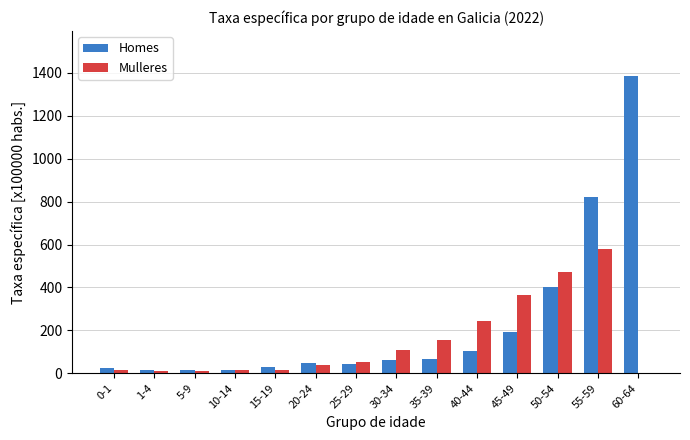

What value does the Mulleres series have at 5-9?

9.9